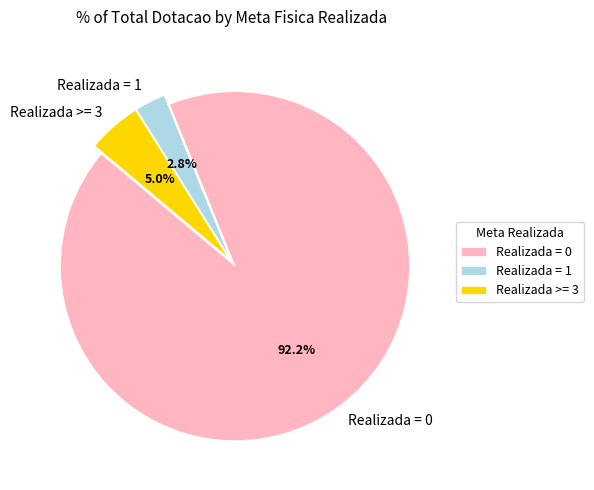

Rank the categories by value from highest to lowest.

Realizada = 0, Realizada >= 3, Realizada = 1